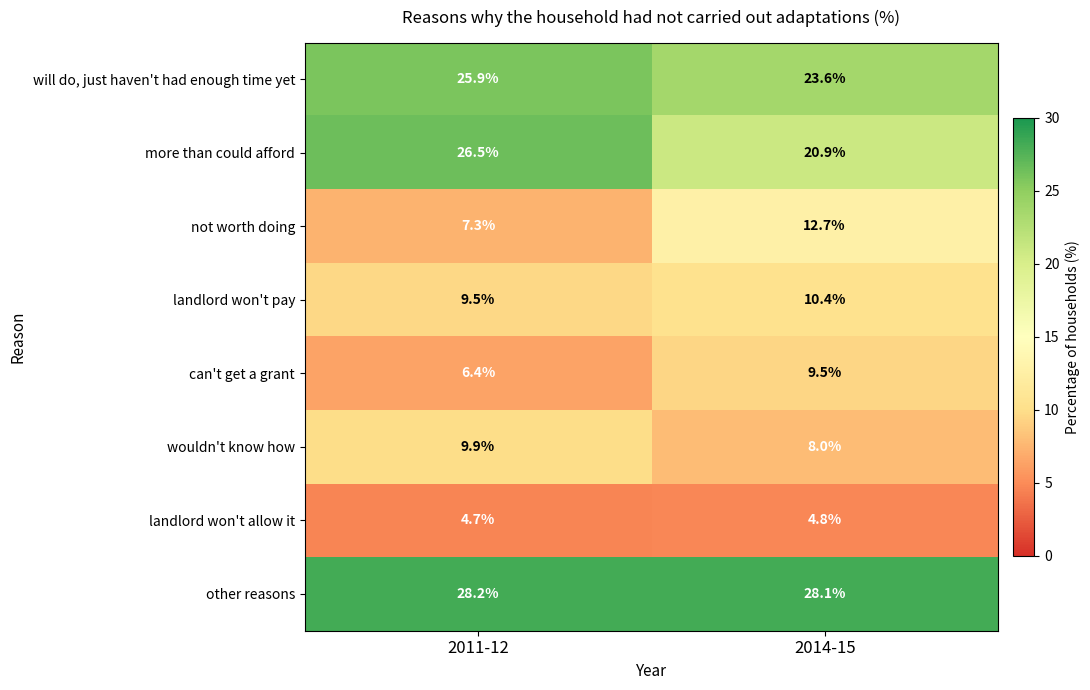

What is the approximate value of other reasons at 2011-12?

28.2